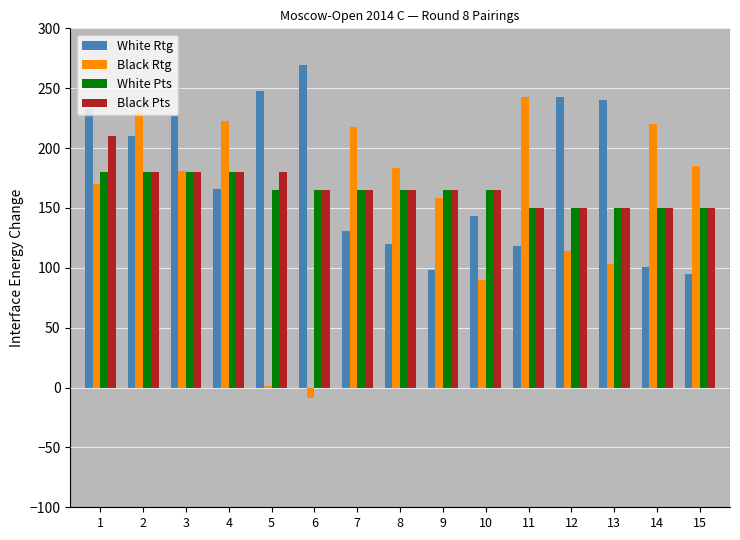

Read the White Rtg value at 8.

120